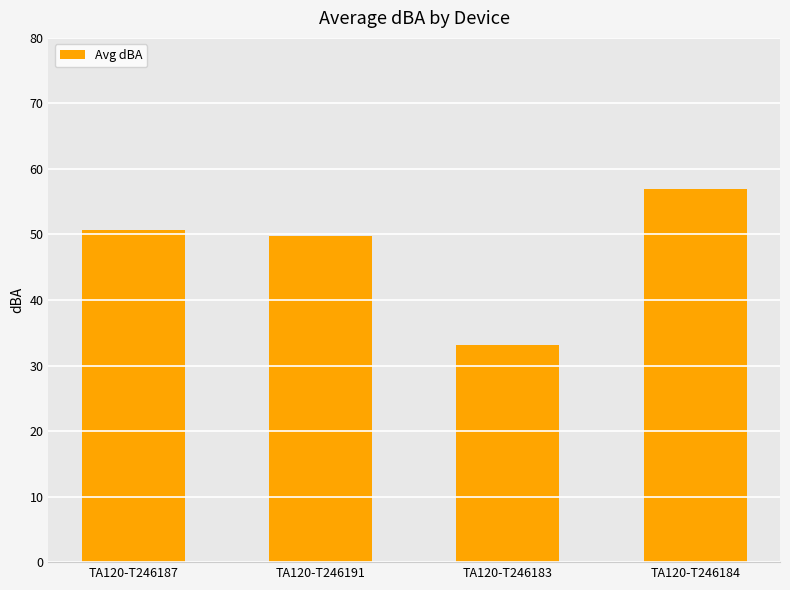

What is the difference between the maximum and minimum values?

23.8